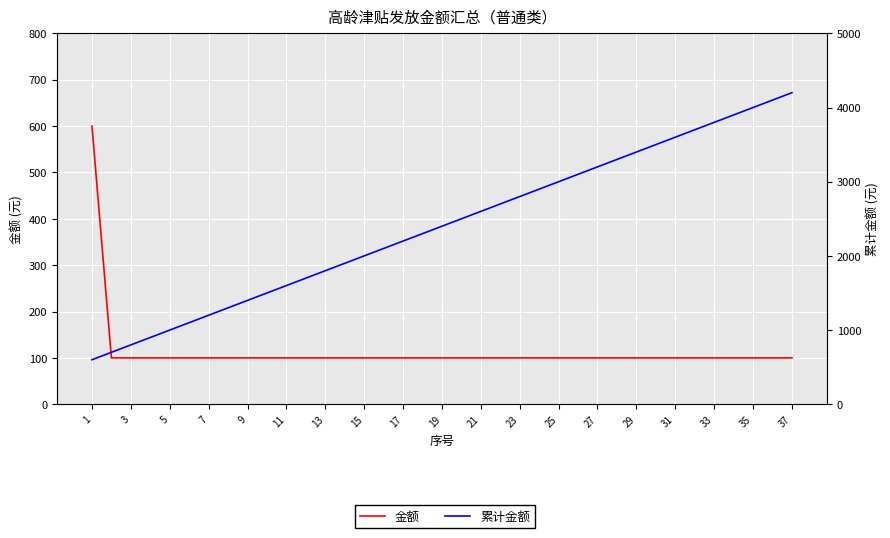

At which label is 金额 closest to 350?

1